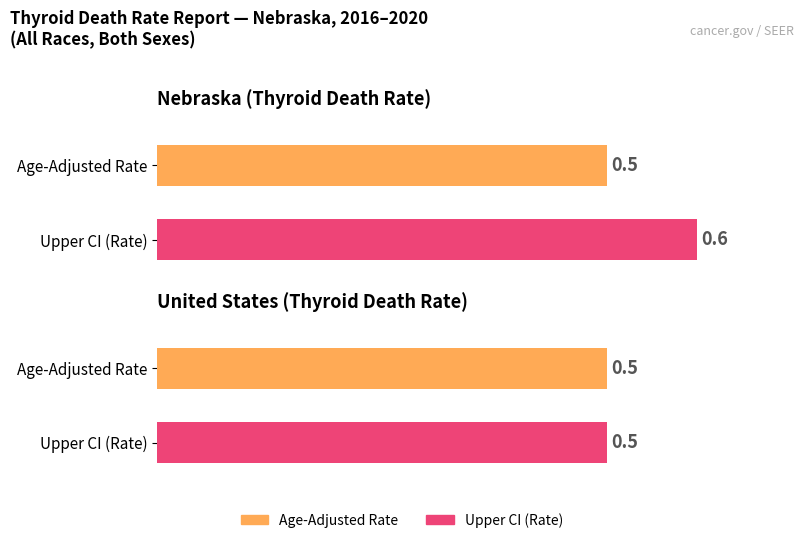

What is the difference between the Upper CI values at United States and Nebraska?

0.1